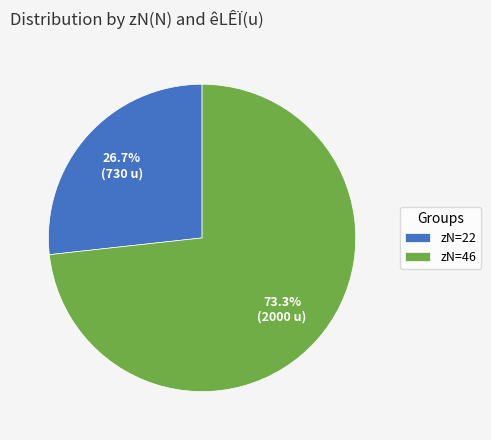

What is the total percentage of zN=22 and zN=46?

100.0%